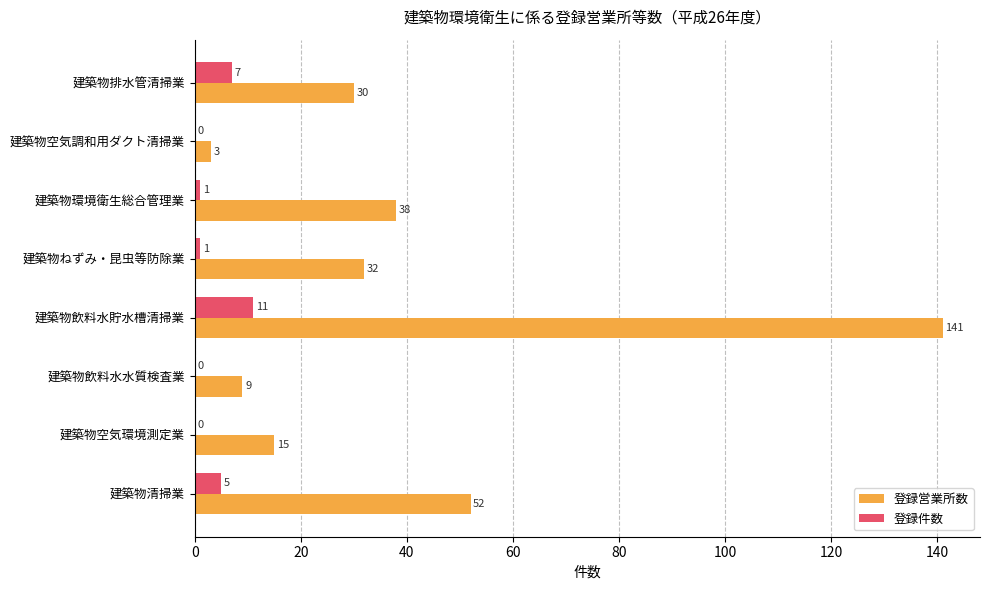

What is the greatest value displayed?

141